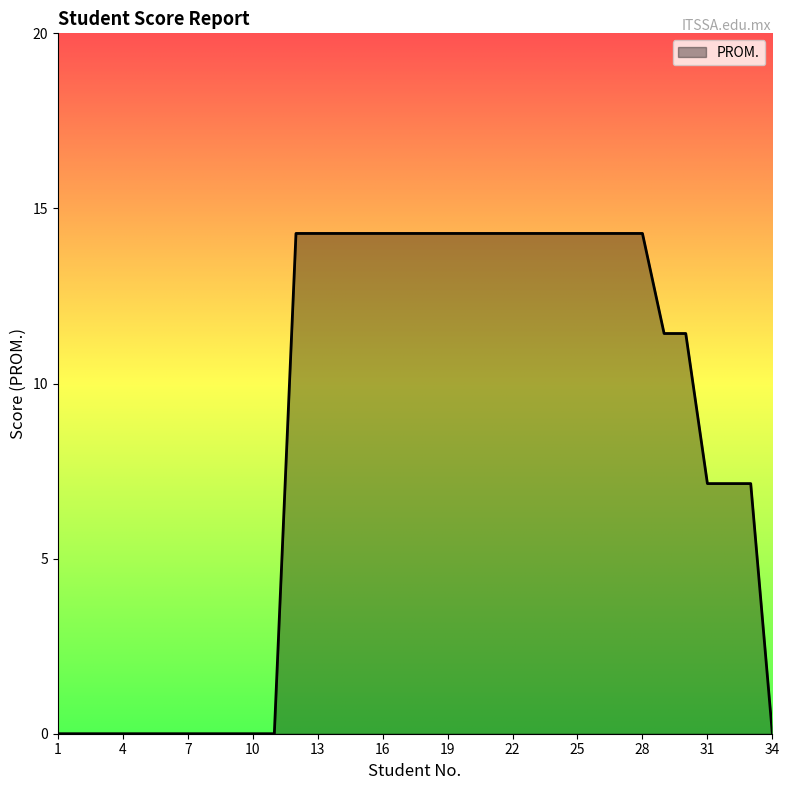

What is the difference between the maximum and minimum values?

14.3